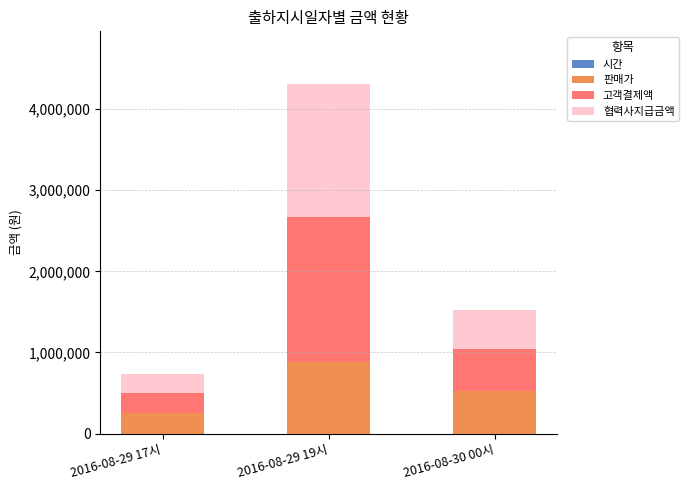

Count the number of categories in the chart.

3